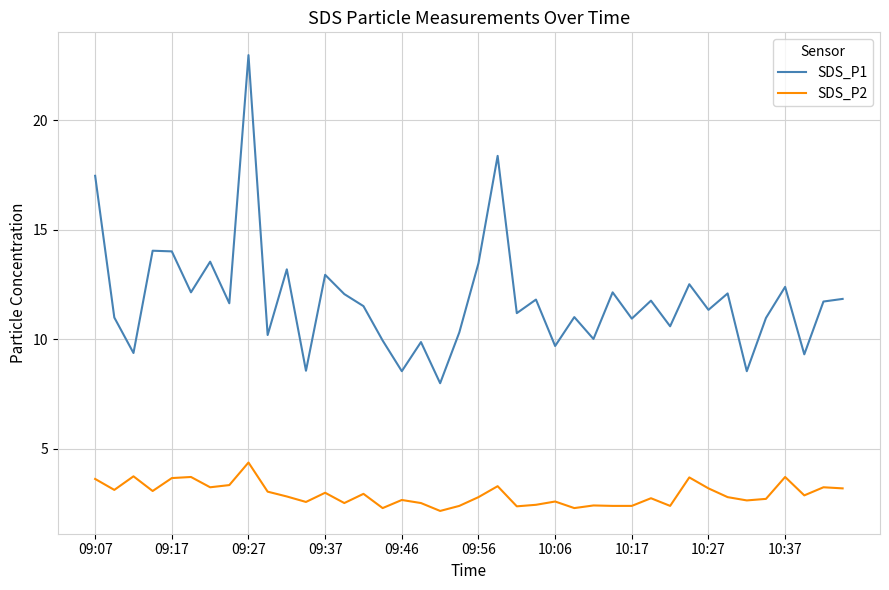

Which series has the largest total across all categories?

SDS_P1